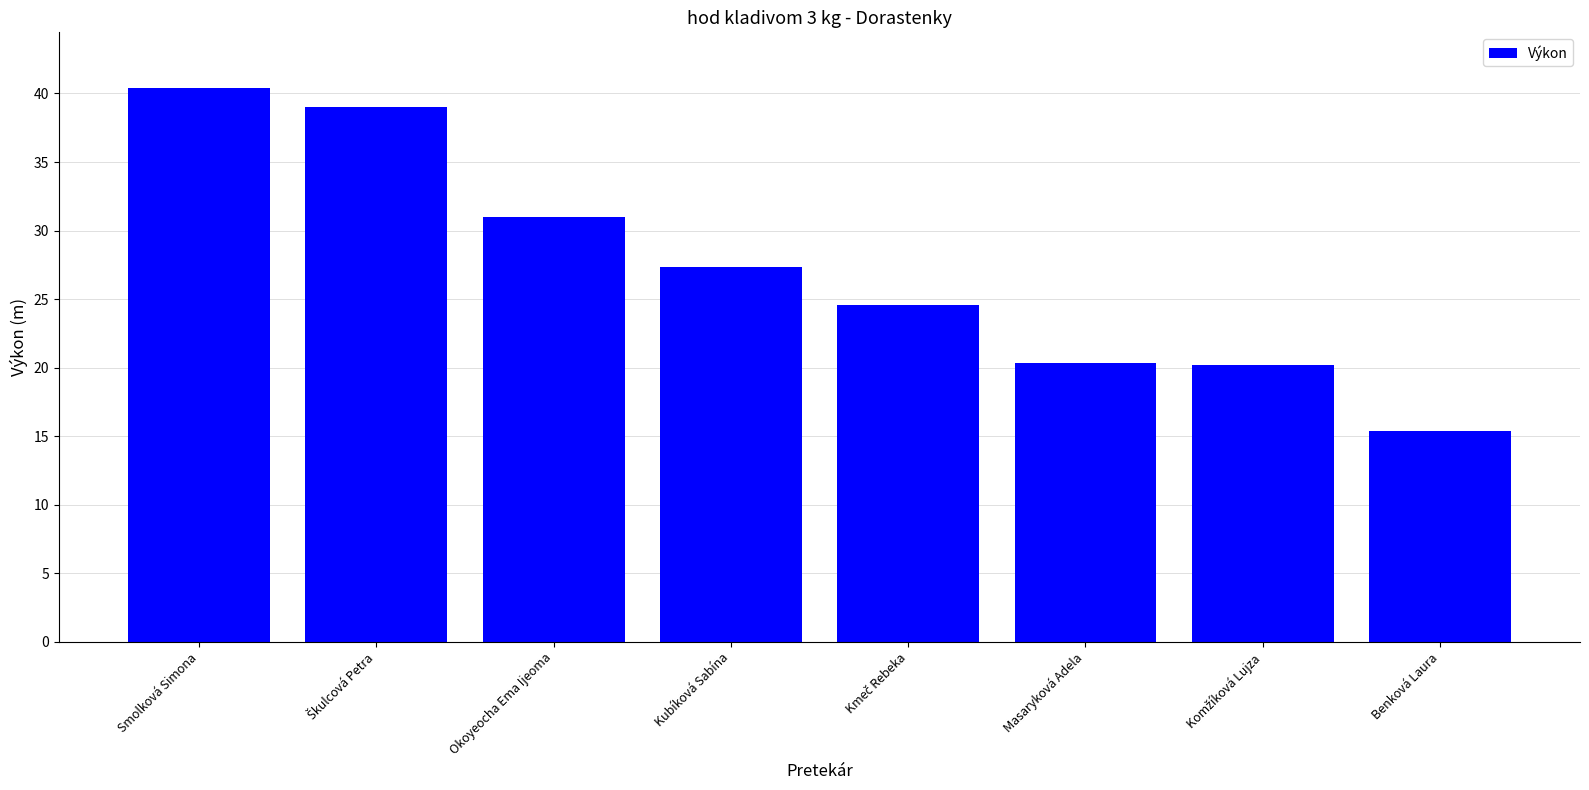

What is the change in value from Okoyeocha Ema Ijeoma to Benková Laura?

-15.6